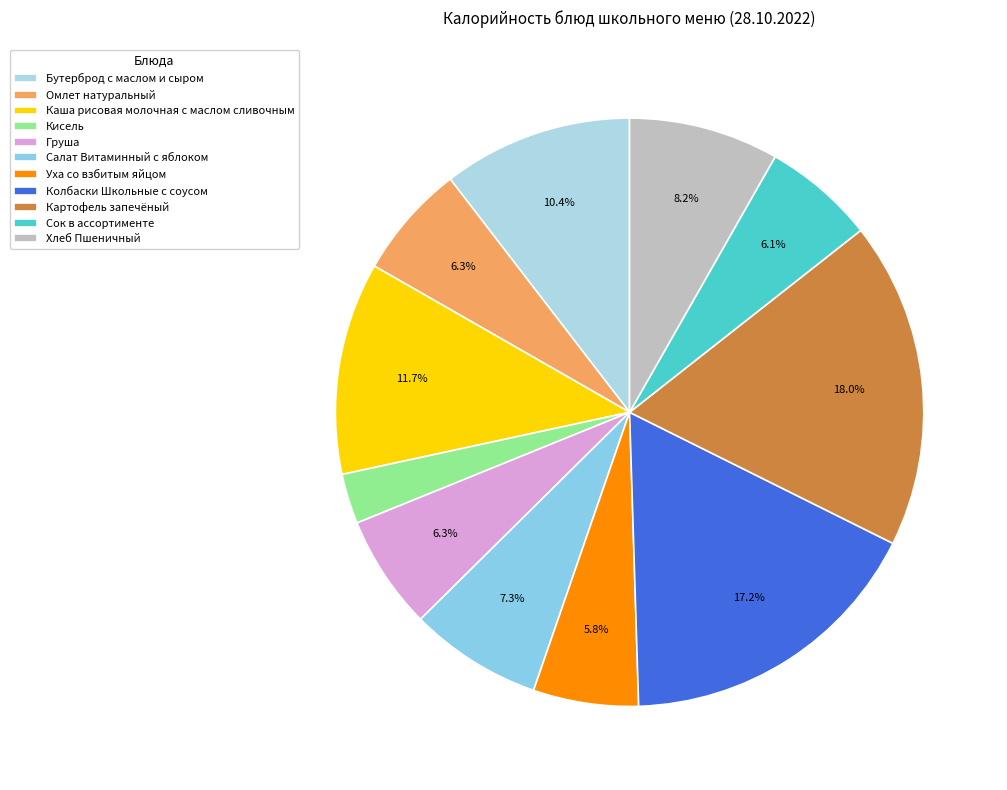

Does any single category account for the majority?

No